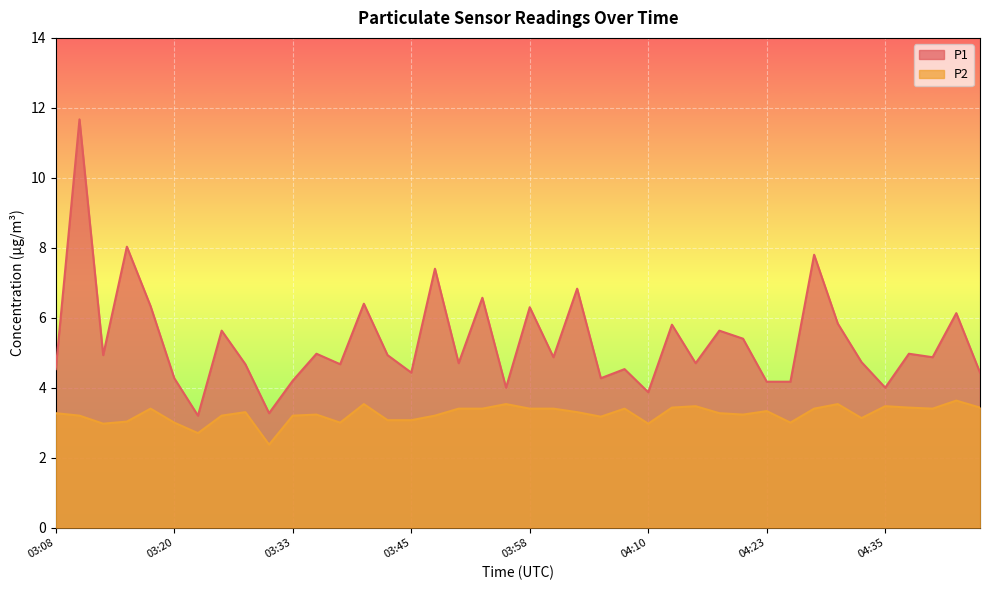

What is the value of the P1 point at the 24th from the left?

4.3